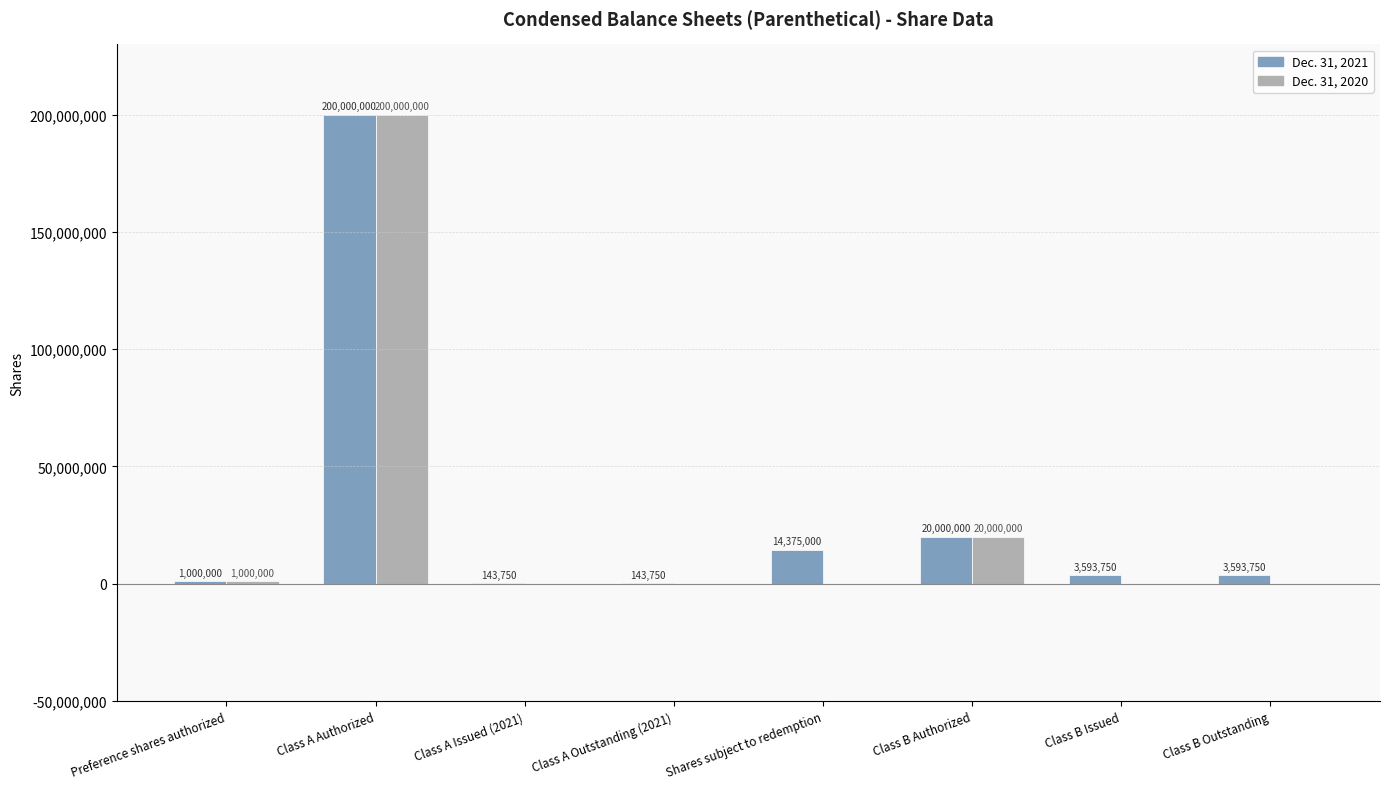

What is the sum of all Dec. 31, 2020 values?

221000000